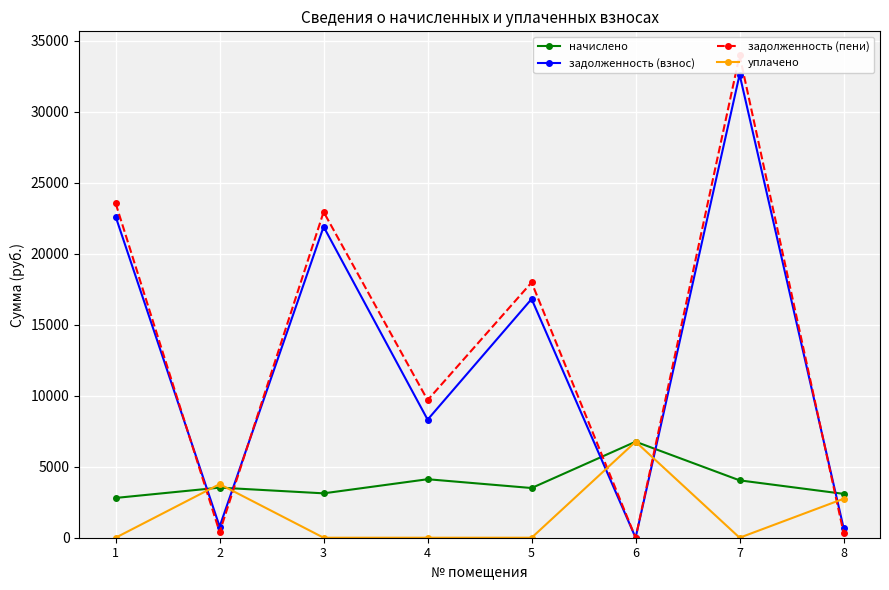

At how many categories does at least one series exceed 33610?

1